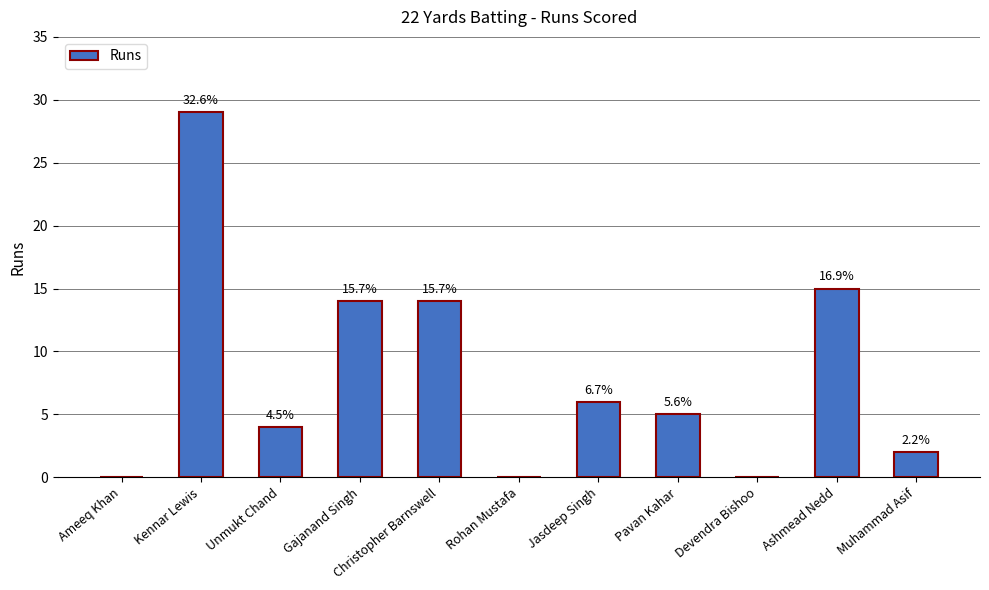

What is the difference between the values at Gajanand Singh and Devendra Bishoo?

14